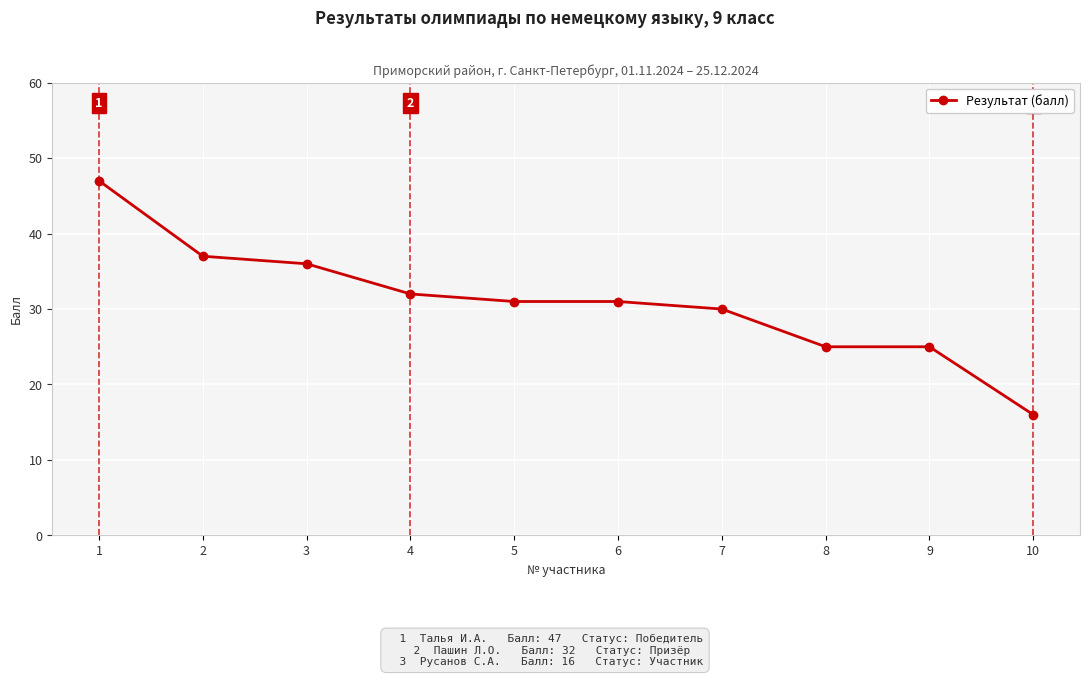

Reading left to right, extract all data points from this chart.

1=47	2=37	3=36	4=32	5=31	6=31	7=30	8=25	9=25	10=16